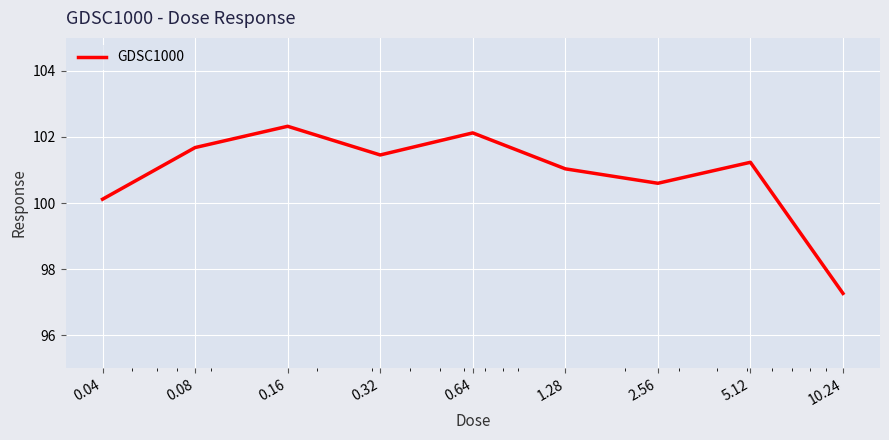

What is the difference between the maximum and minimum values?

5.1